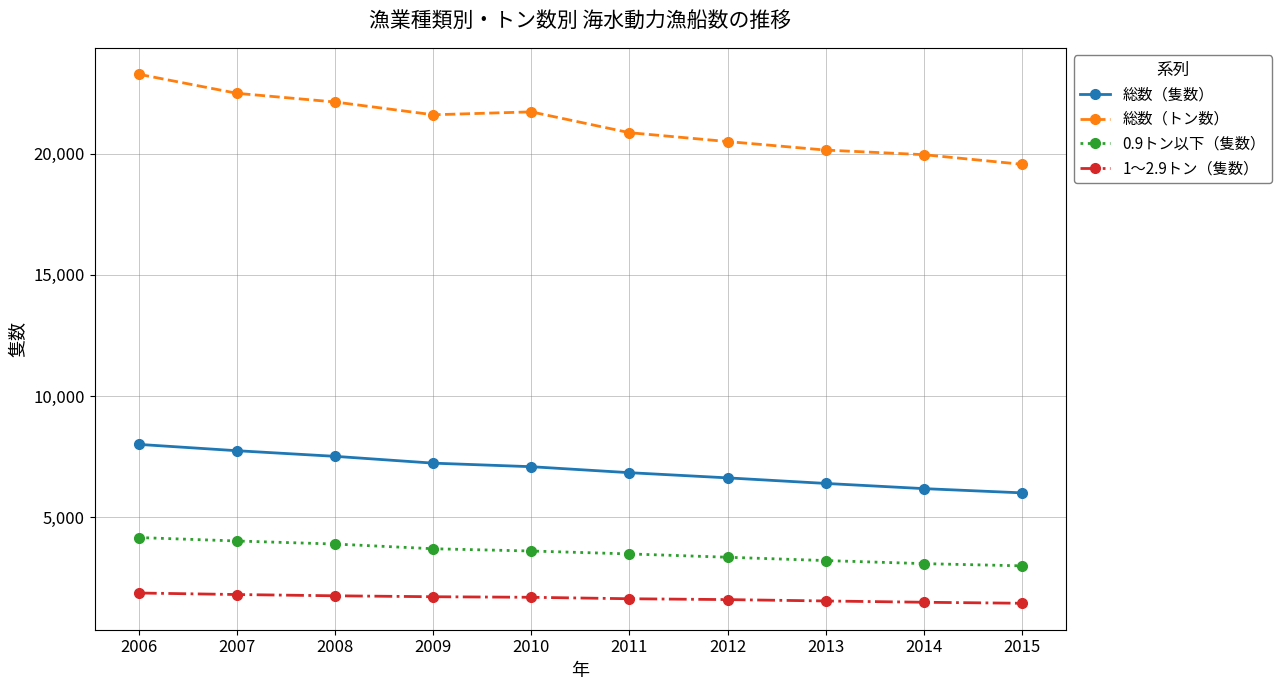

How many data points does each series have?

10